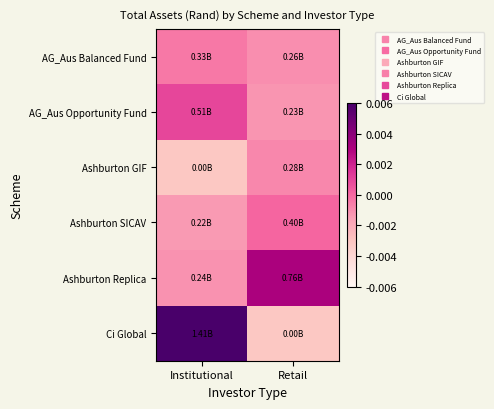

Which series has the largest total across all categories?

Ci Global